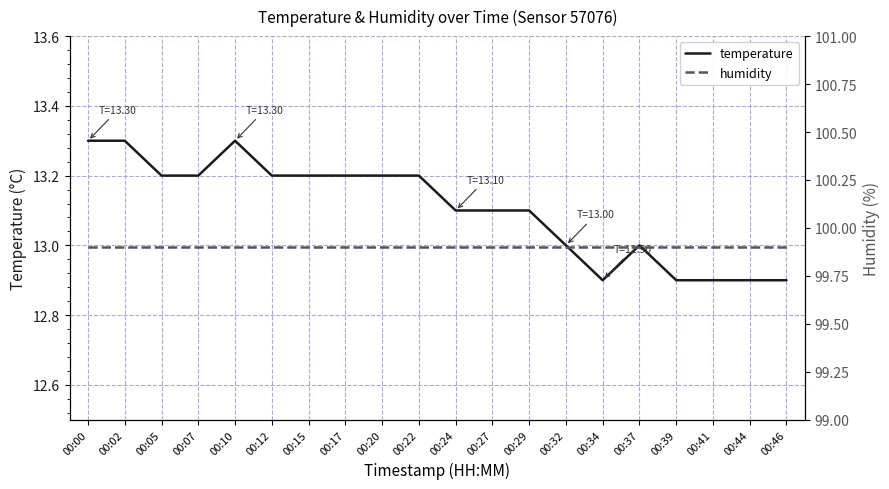

Which category has the lowest value in the humidity series?

00:00